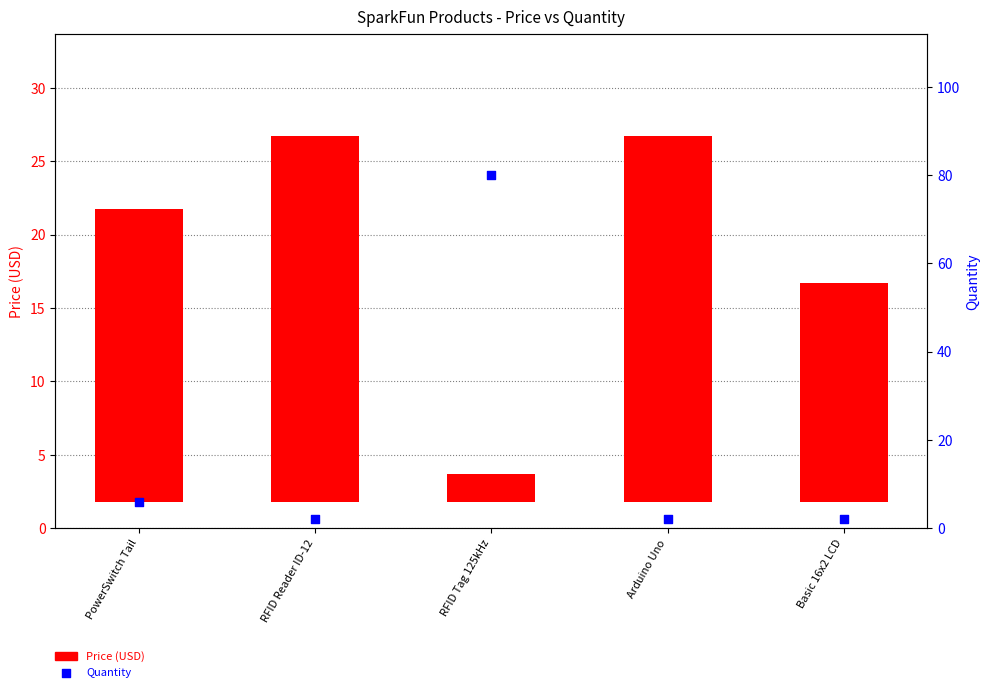

Which series has the largest Y range (max minus min)?

Quantity